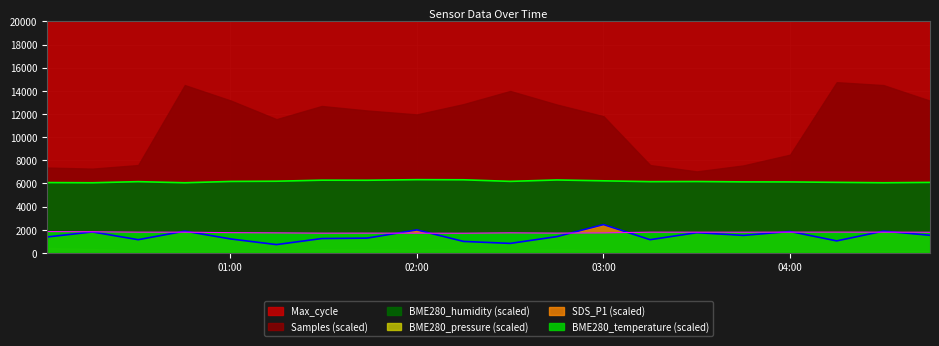

What is the difference between the maximum and minimum values in the SDS_P1 series?

1730.0